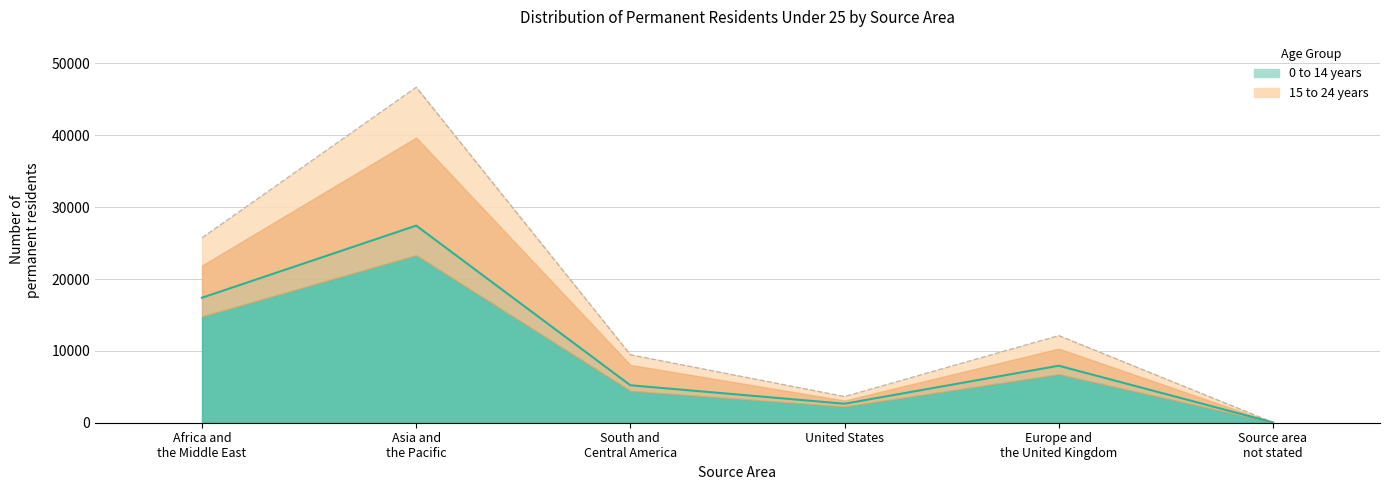

How many interior local valleys does the 0 to 14 years series have?

1